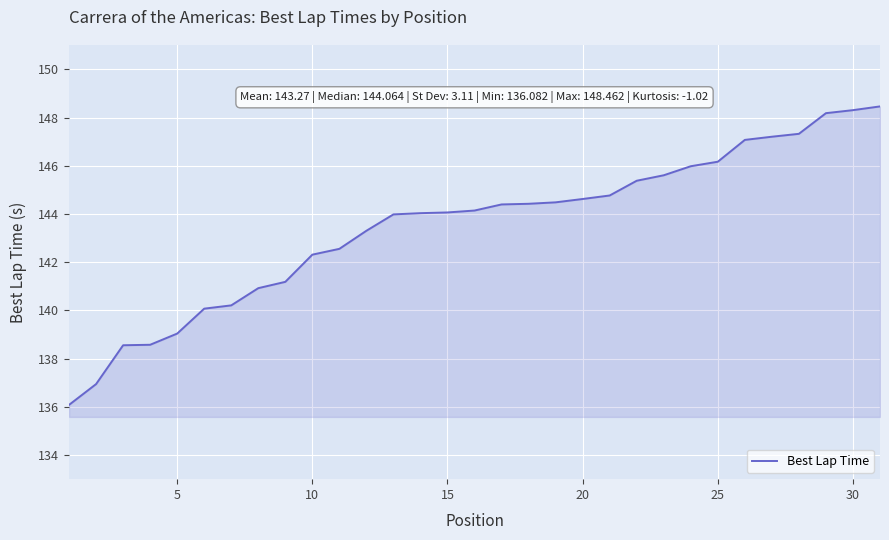

What is the smallest value displayed?

136.1